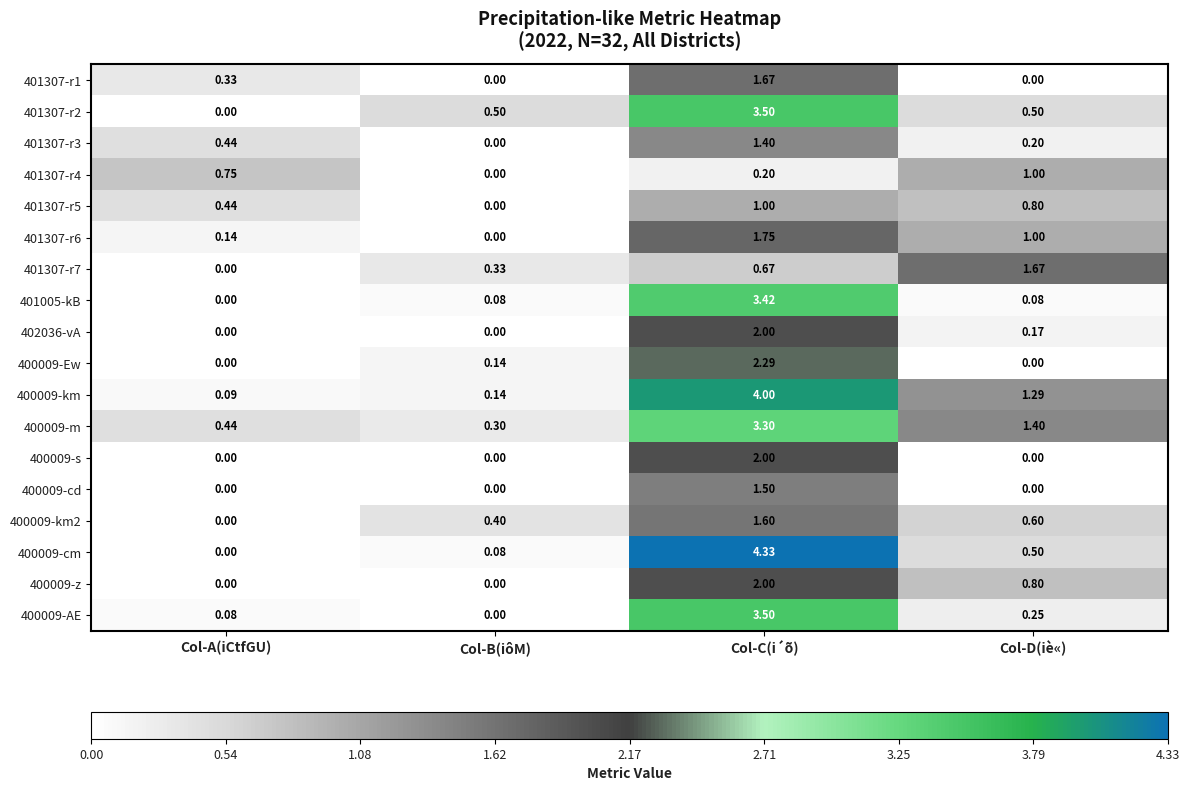

Which category has the highest value in the 400009-km series?

Col-C(i´õ)